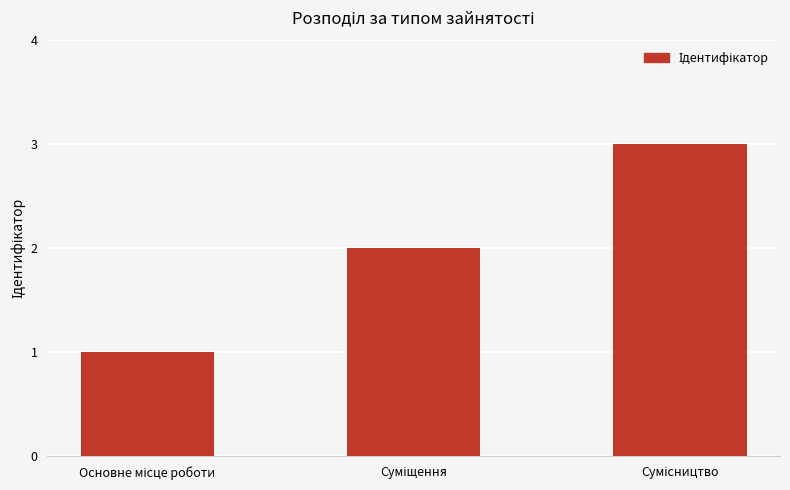

What is the sum of all values?

6